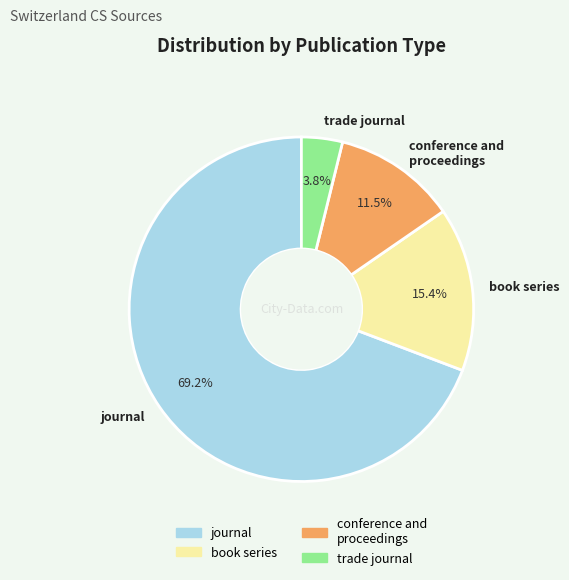

What is the smallest slice in the pie chart?

trade journal